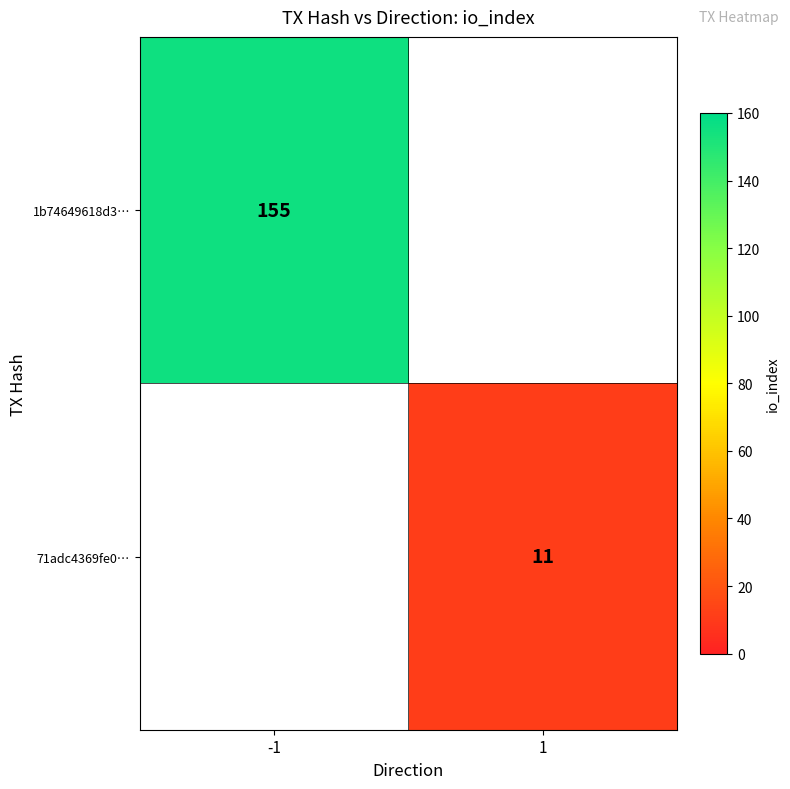

The 1b74649618d3… series shows 207 at -1. True or false?

False